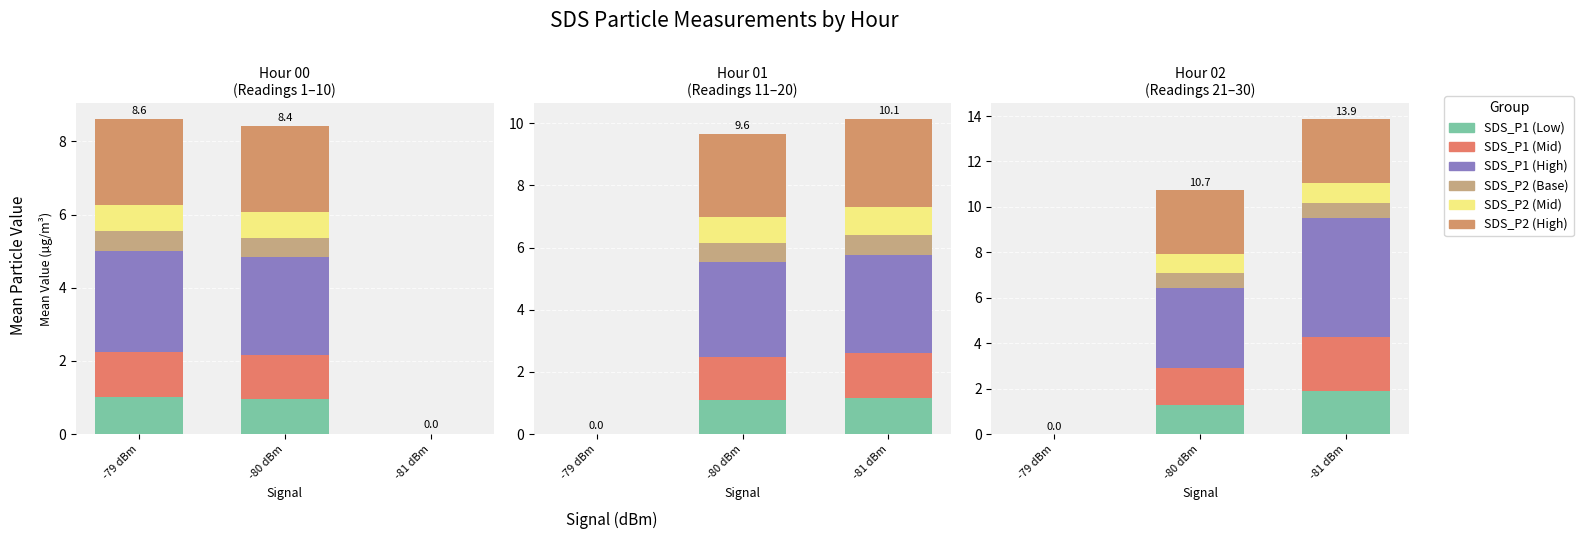

Which series has the largest range (max minus min)?

SDS_P1 (High)